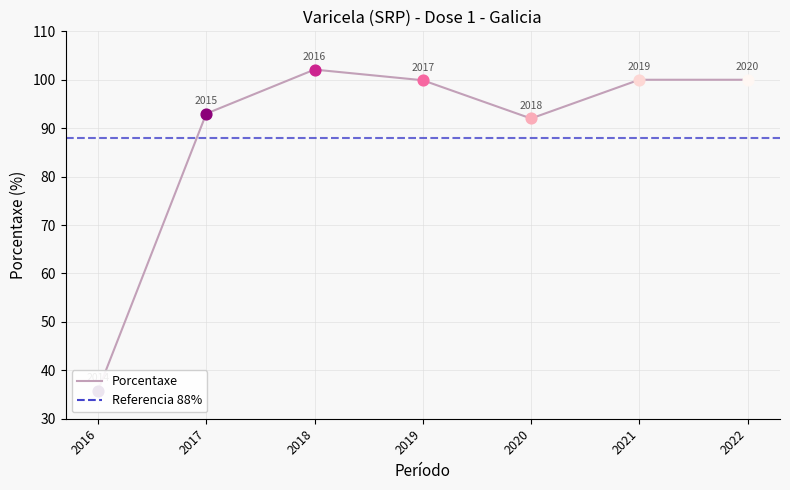

Approximately how many times larger is the value at 2019 compared to 2022?

1.0